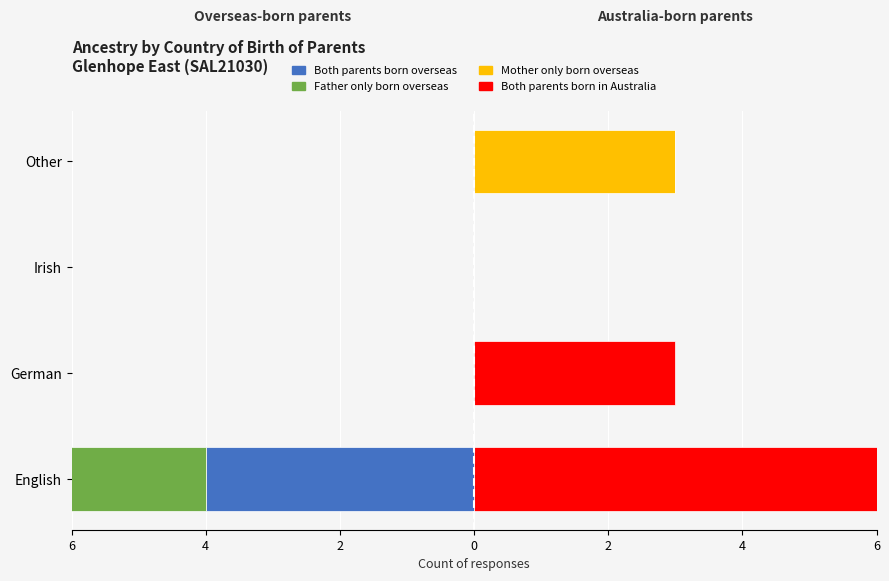

Which series has the largest total across all categories?

Both parents born in Australia